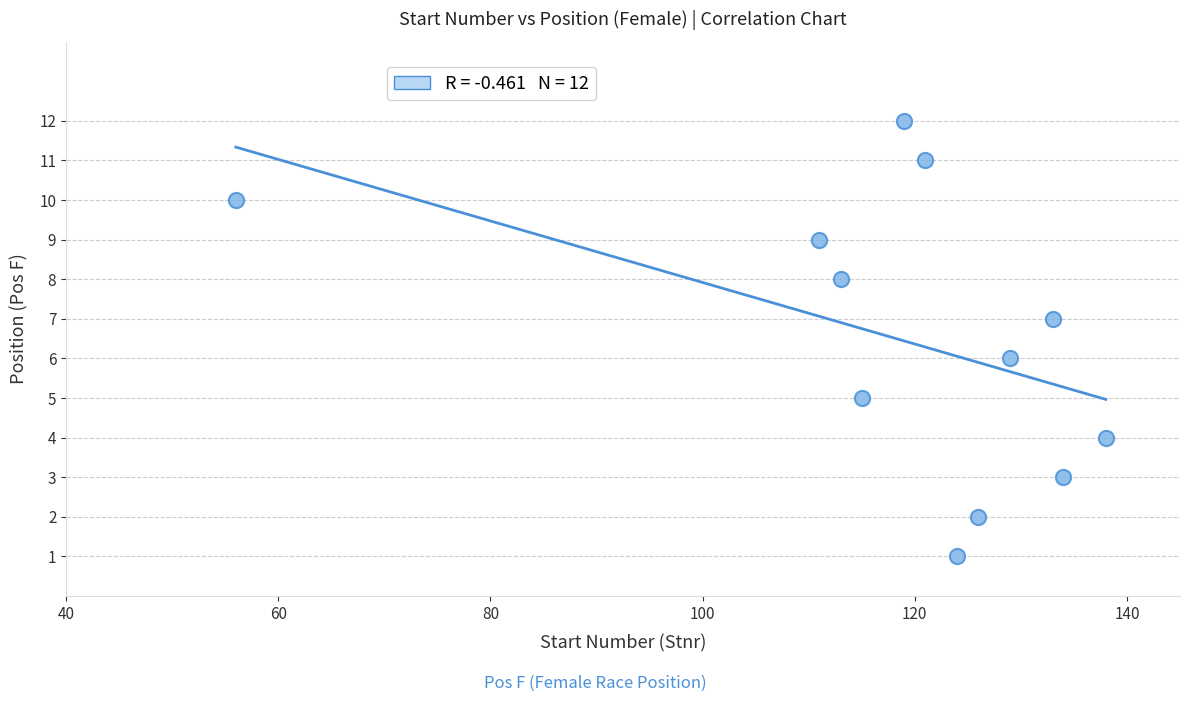

What is the range of Y values (max minus min)?

11